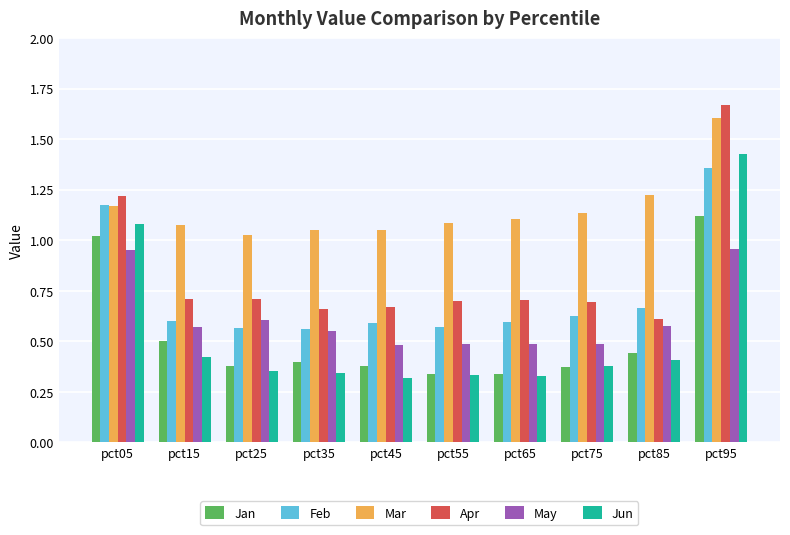

Are the bars grouped side by side (vs. stacked)?

Yes